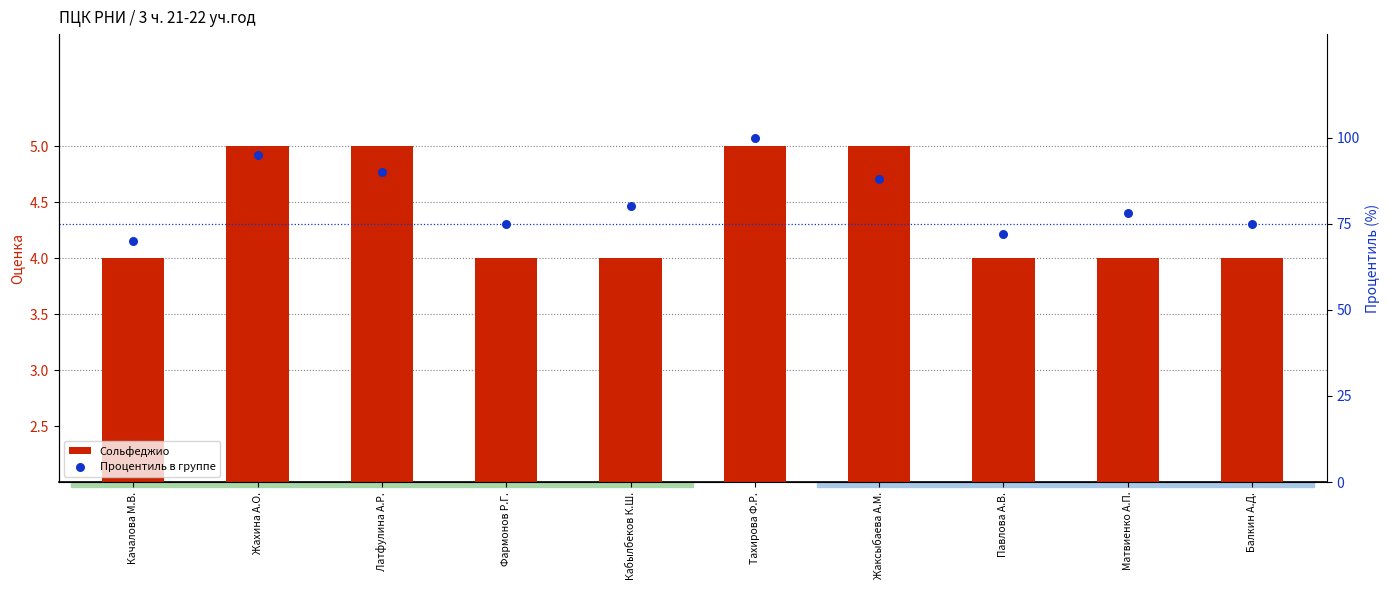

At how many categories does at least one series exceed 29?

10